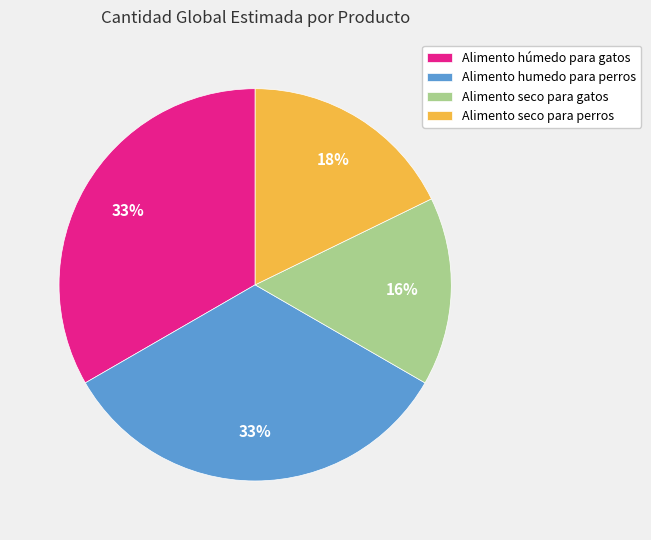

Is the sum of Alimento seco para perros and Alimento seco para gatos greater than half?

No